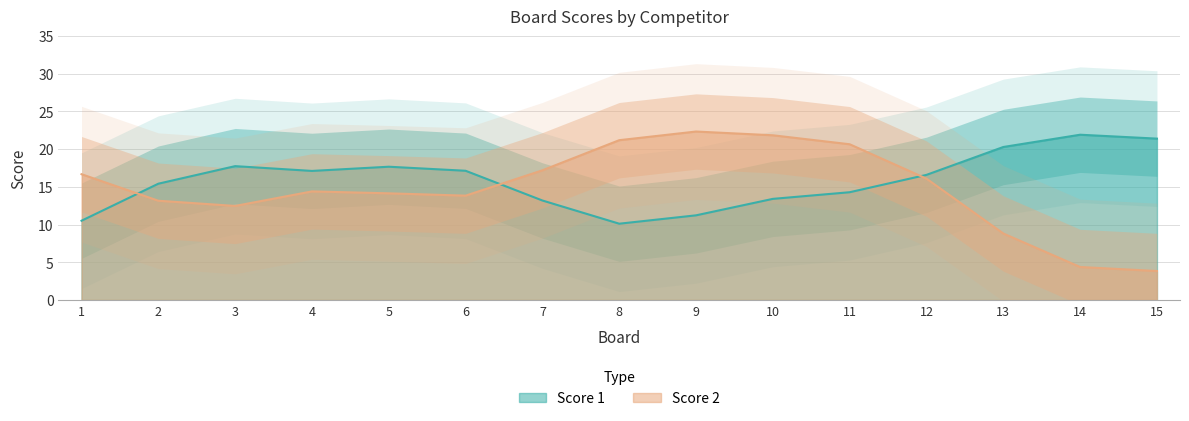

Which series changed the most between 6 and 14?

Score 2